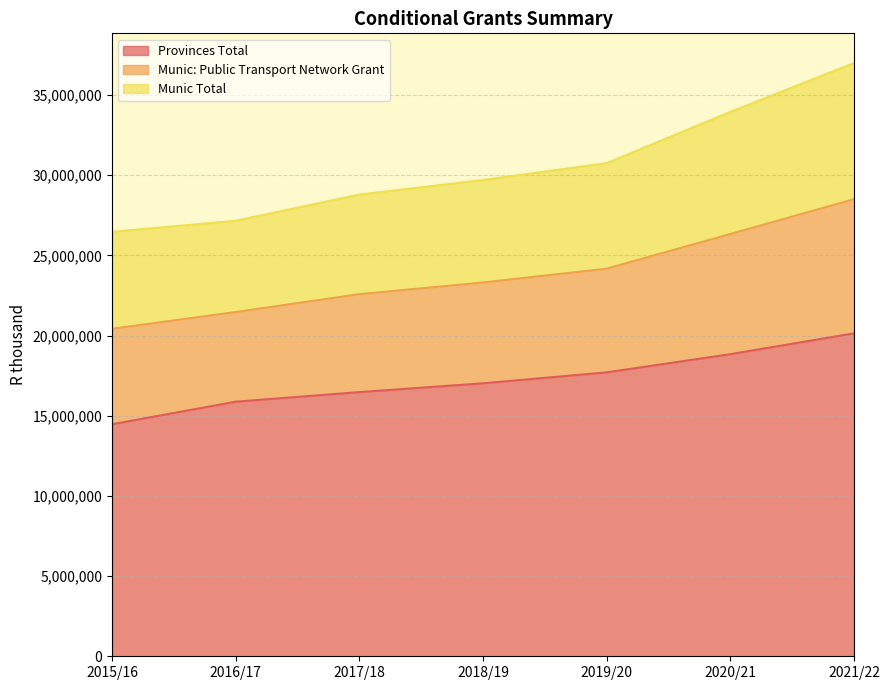

How many lines are shown in the chart?

3